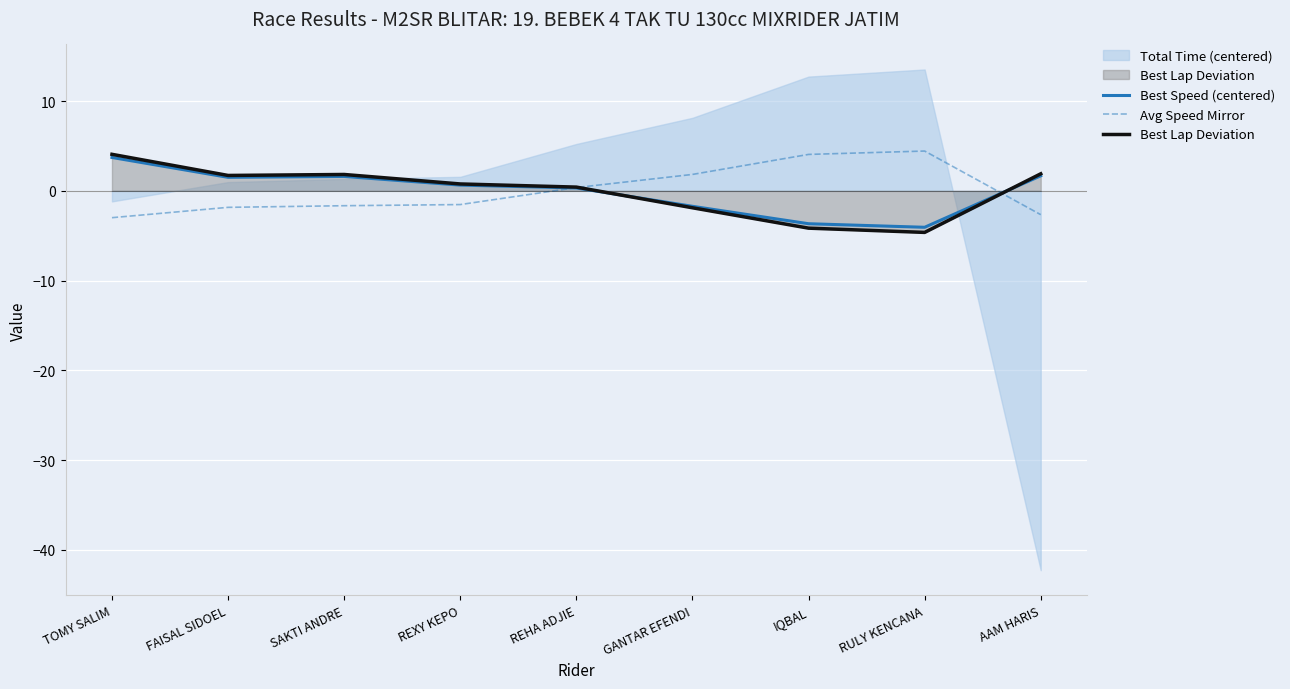

At which category does Best Speed (centered) reach its first local peak?

SAKTI ANDRE